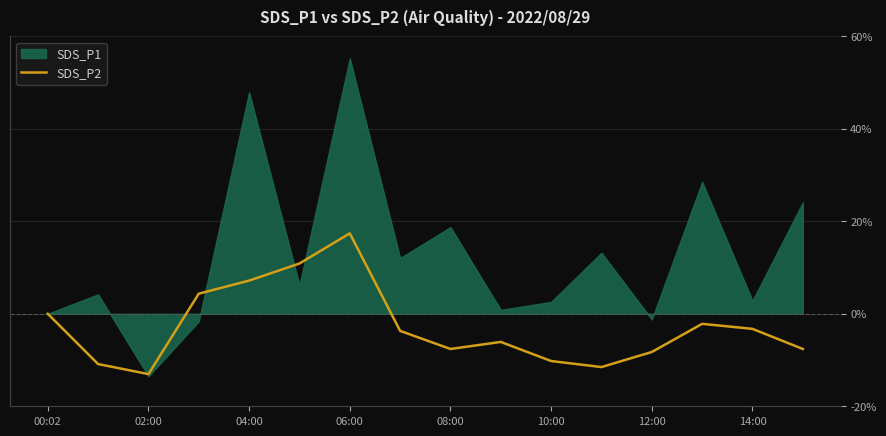

At which label does SDS_P2 reach its peak?

06:00